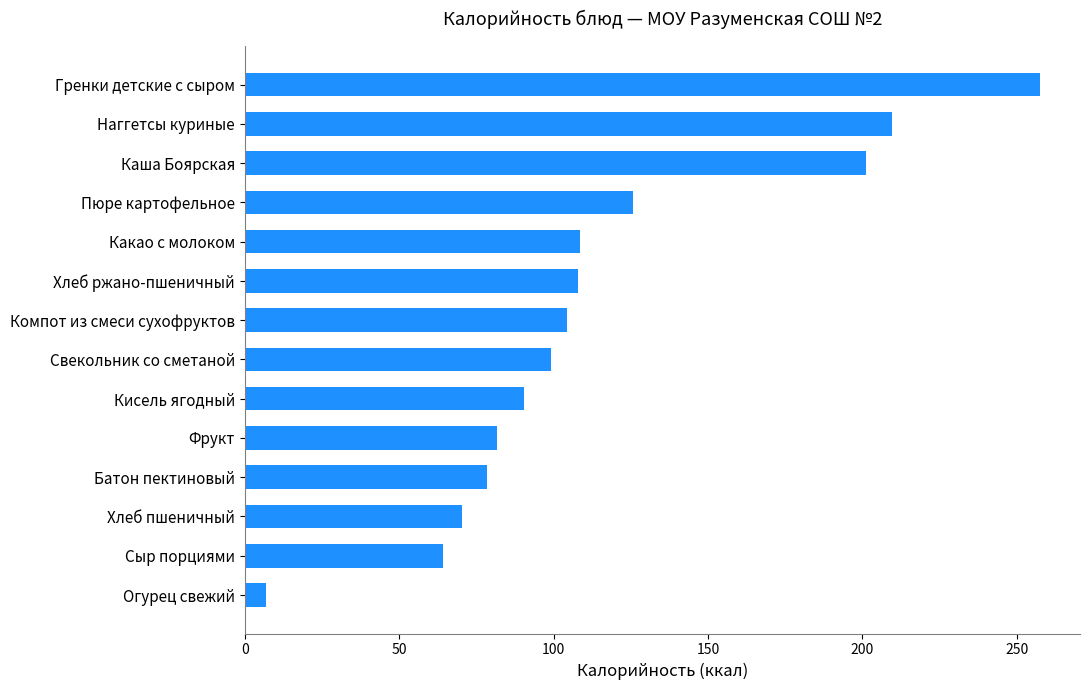

Does the chart contain any negative values?

No